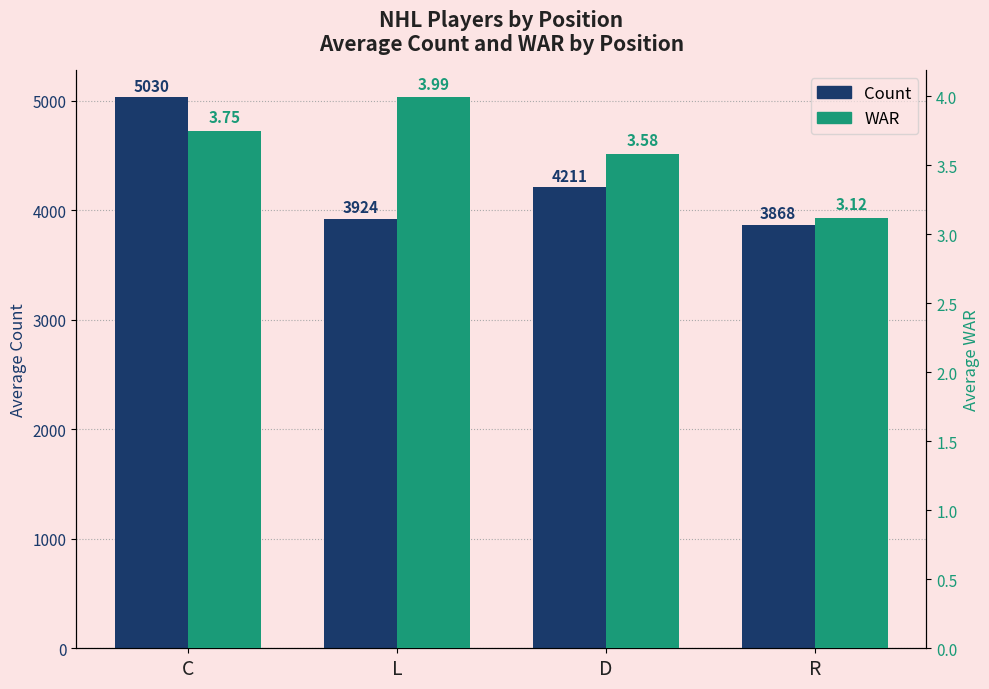

Are the bars horizontal?

No